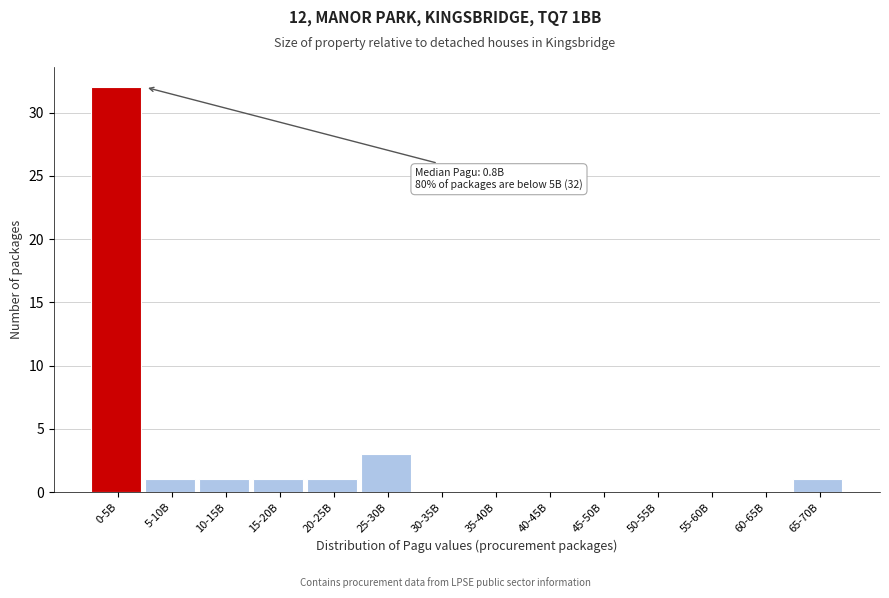

Reading left to right, what are all the values shown in this chart?

0-5B=32	5-10B=1	10-15B=1	15-20B=1	20-25B=1	25-30B=3	30-35B=0	35-40B=0	40-45B=0	45-50B=0	50-55B=0	55-60B=0	60-65B=0	65-70B=1